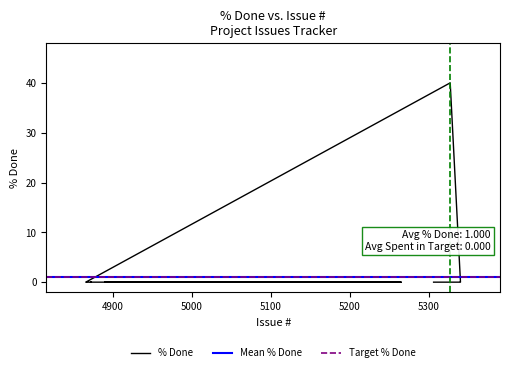

What position from the left is 4943?

27